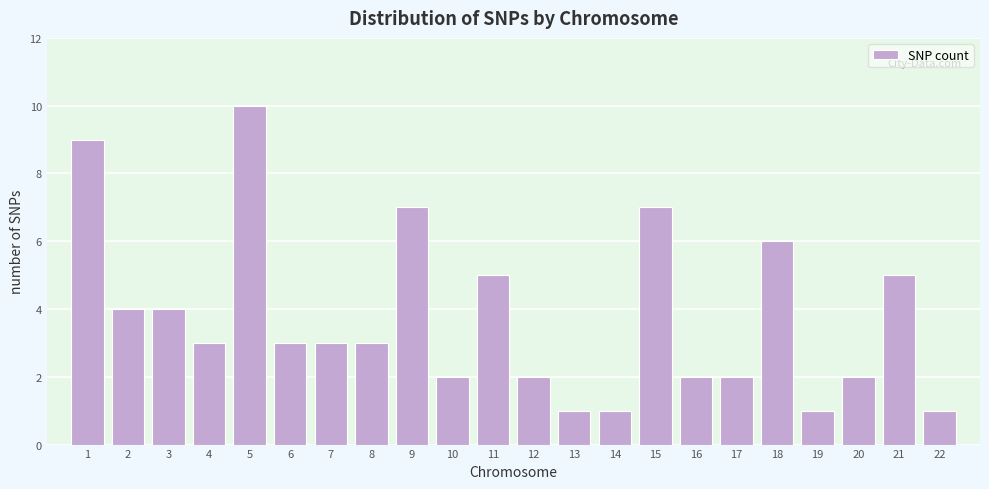

Reading left to right, what are all the values shown in this chart?

9	4	4	3	10	3	3	3	7	2	5	2	1	1	7	2	2	6	1	2	5	1